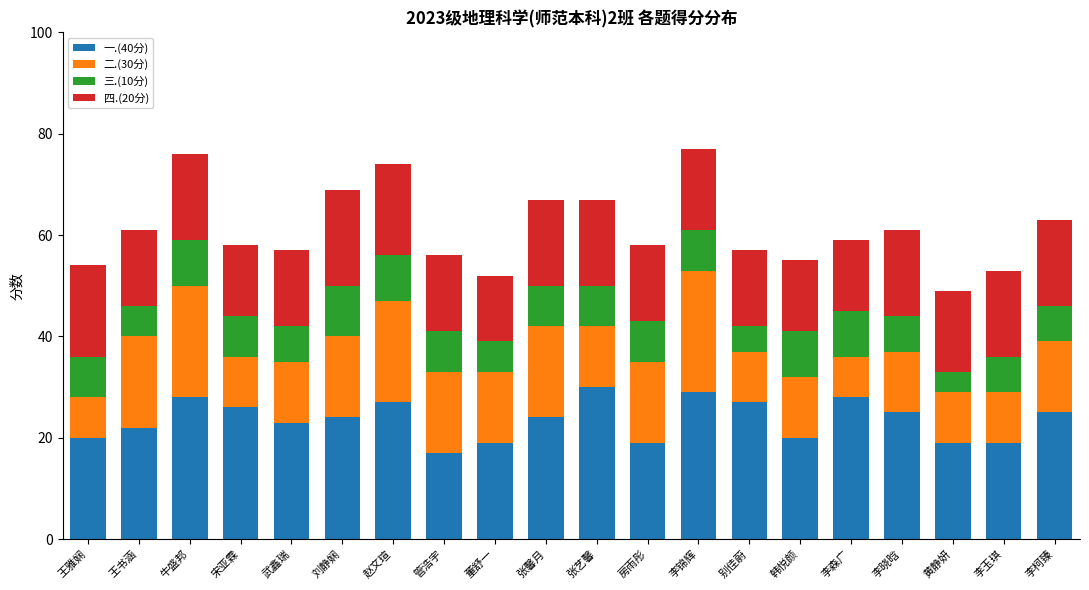

What is the highest value of the 一.(40分) series?

30